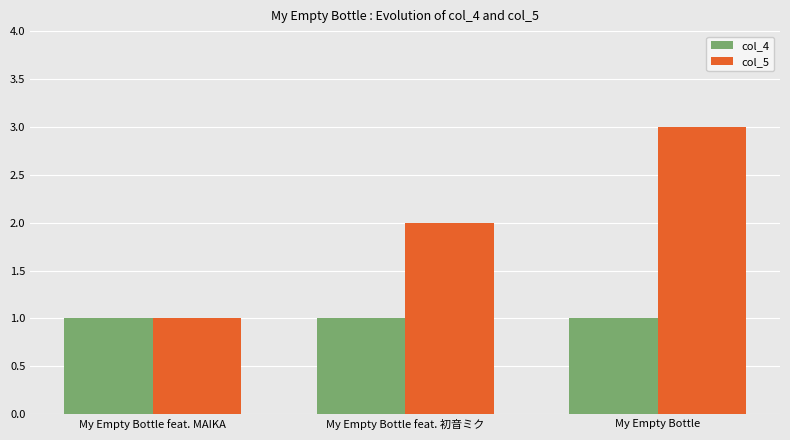

How many values in the col_5 series are below 2?

1